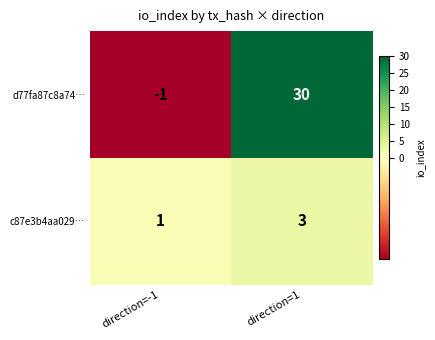

Which series changed the most between direction=-1 and direction=1?

d77fa87c8a74…